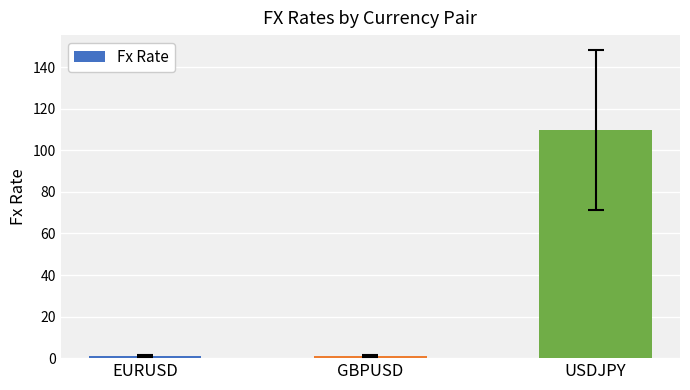

What value does the data have at USDJPY?

109.7